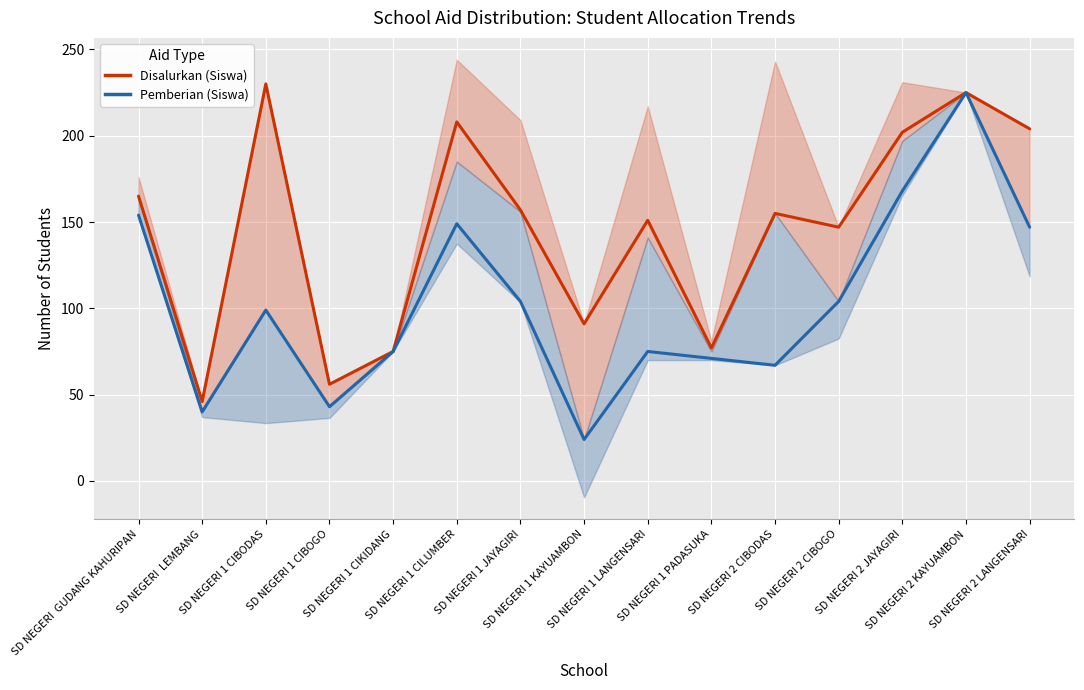

What is the average value of the Pemberian (Siswa) series?

103